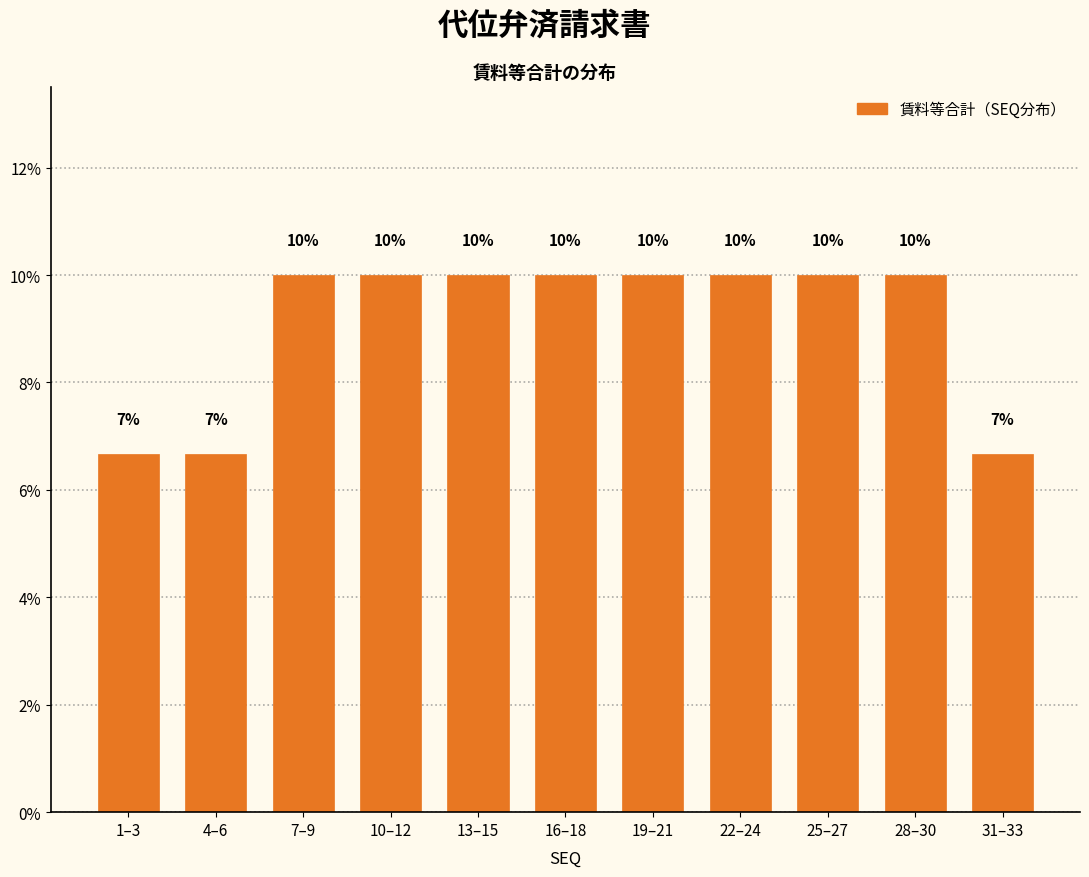

Approximately how many times larger is the value at 25–27 compared to 10–12?

1.0